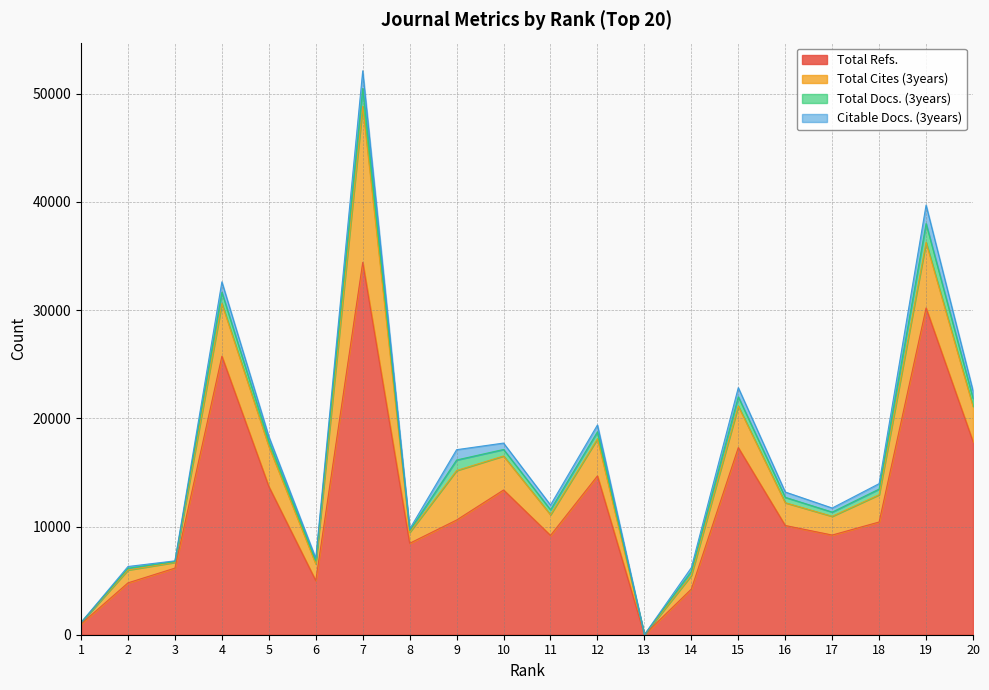

At which label does Citable Docs. (3years) reach its minimum?

13